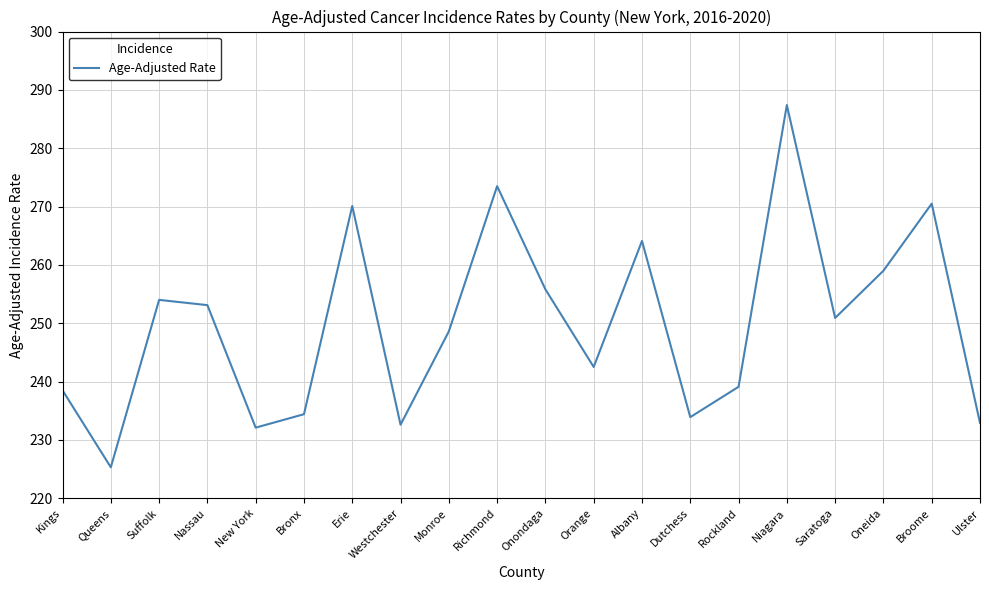

What is the change in value from Orange to Niagara?

+44.9